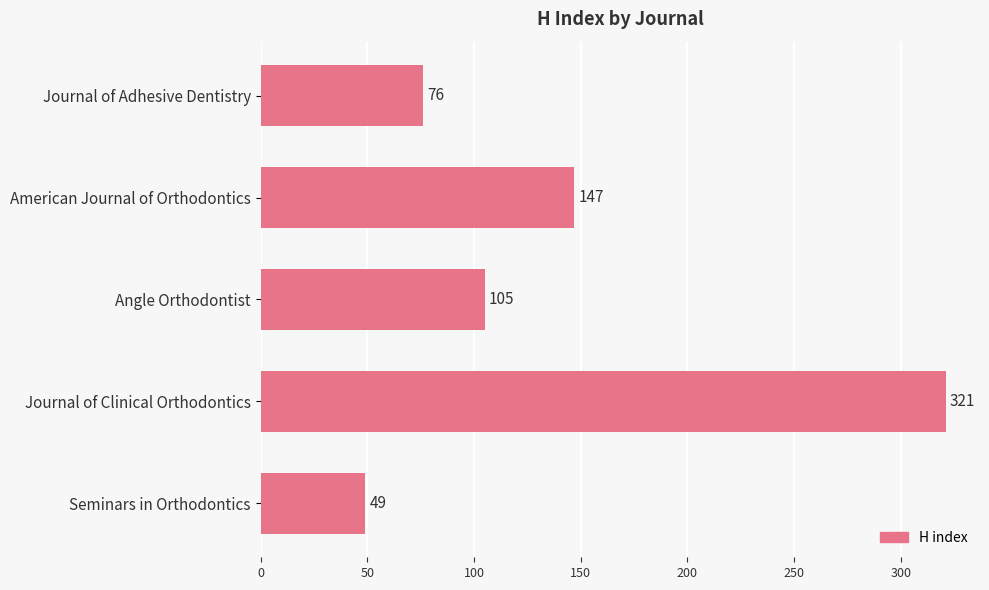

How many categories are shown in the chart?

5